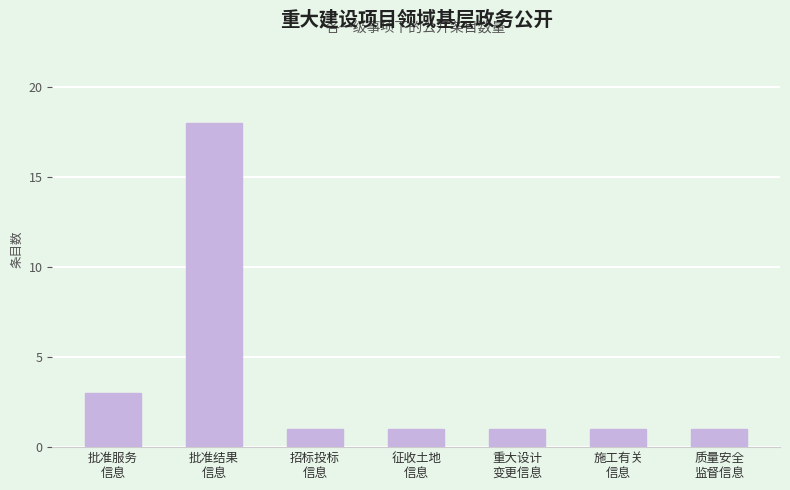

Does the chart contain stacked bars?

No